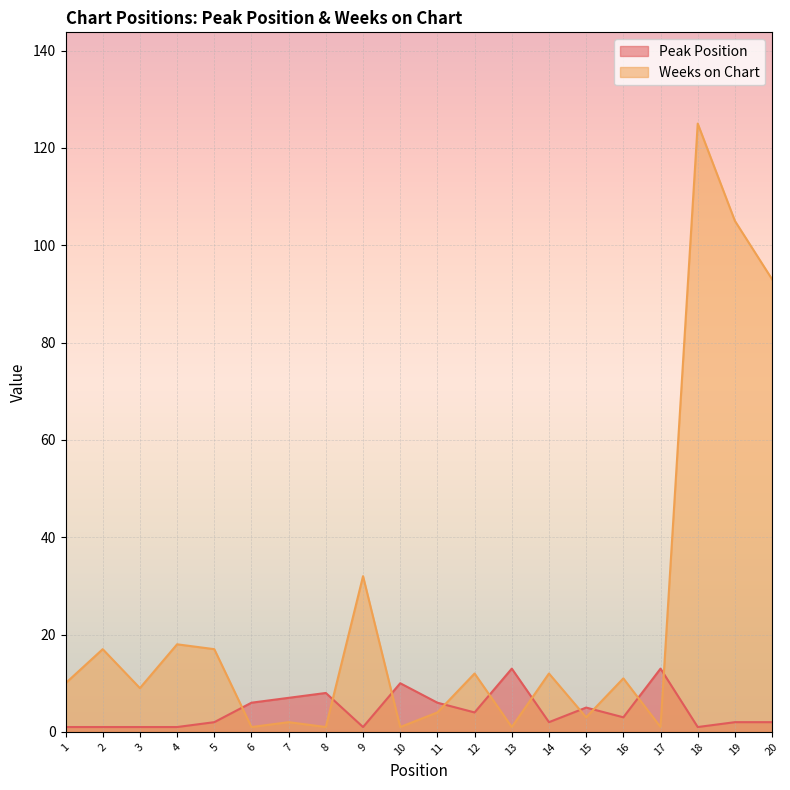

List the series in order of their peak value, highest first.

Weeks on Chart, Peak Position